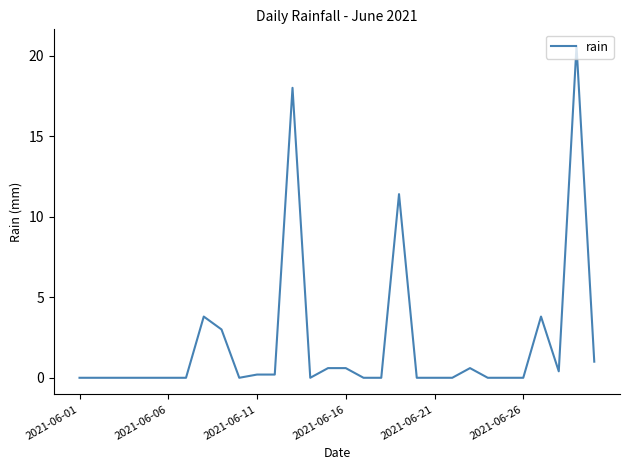

Reading left to right, transcribe all the data shown in this chart.

0.0	0.0	0.0	0.0	0.0	0.0	0.0	3.8	3.0	0.0	0.2	0.2	18.0	0.0	0.6	0.6	0.0	0.0	11.4	0.0	0.0	0.0	0.6	0.0	0.0	0.0	3.8	0.4	20.6	1.0